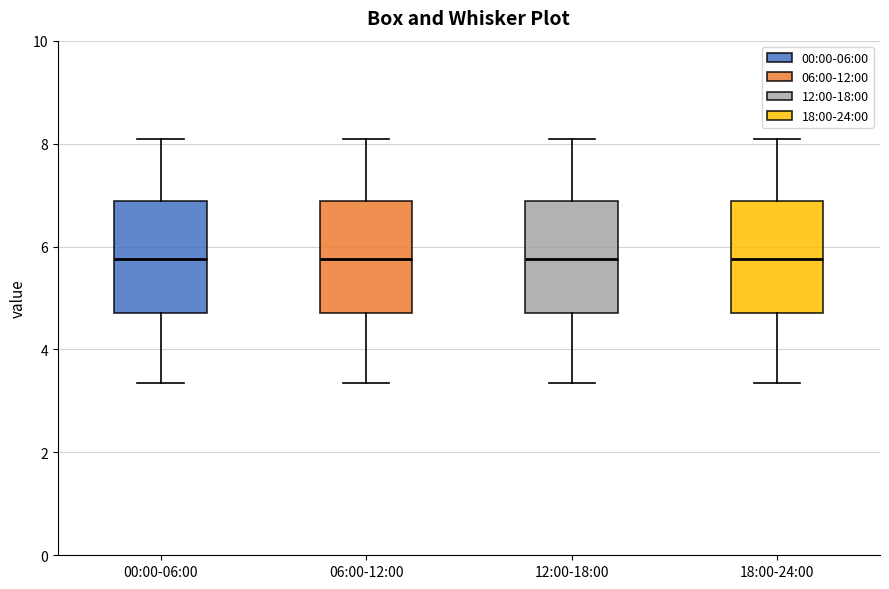

Reading left to right, read every box against the y-axis: the position of its median line, the range the box covers, and the ends of its whiskers. The values are not printed on the chart, so give them approximately, as read against the axis.

00:00-06:00: median 5.8, box 4.8 to 6.8, whiskers 3.4 to 8.0
06:00-12:00: median 5.8, box 4.8 to 6.8, whiskers 3.4 to 8.0
12:00-18:00: median 5.8, box 4.8 to 6.8, whiskers 3.4 to 8.0
18:00-24:00: median 5.8, box 4.8 to 6.8, whiskers 3.4 to 8.0